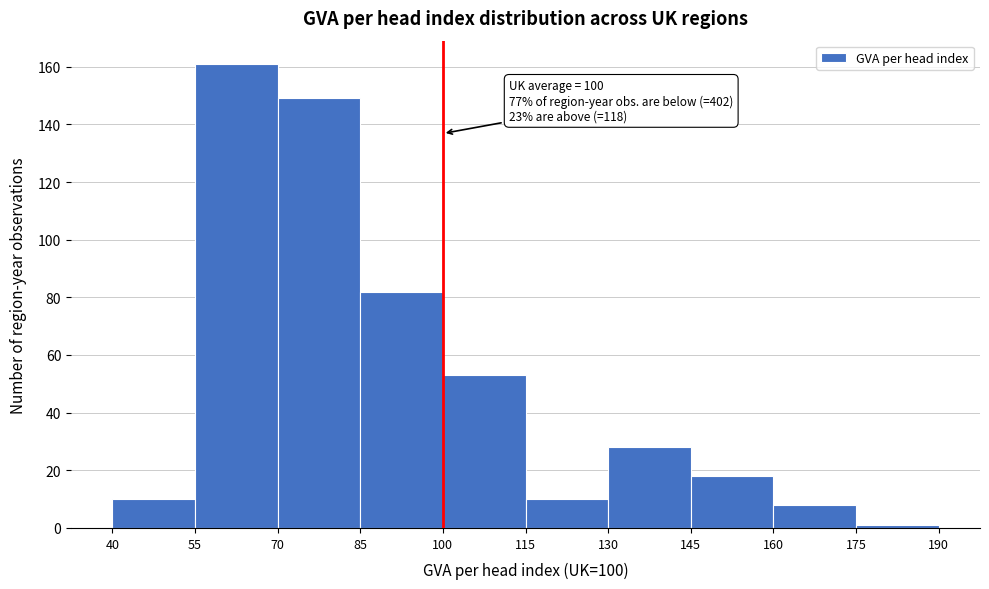

Which range on the x-axis has the tallest bar?

55 to 70